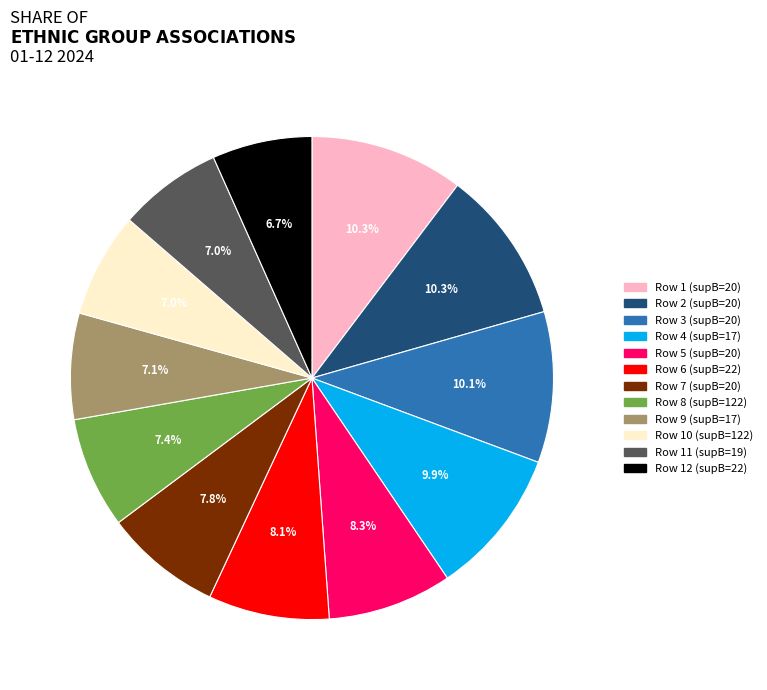

Is there any slice that represents more than half of the pie?

No